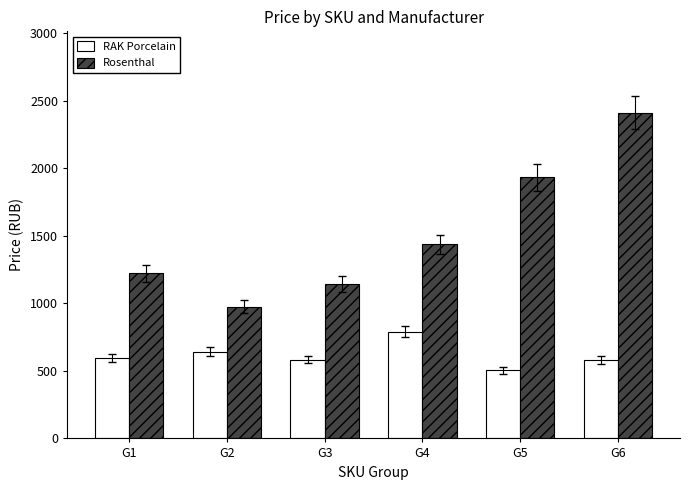

Is the value of RAK Porcelain at G5 greater than the value of Rosenthal at G4?

No